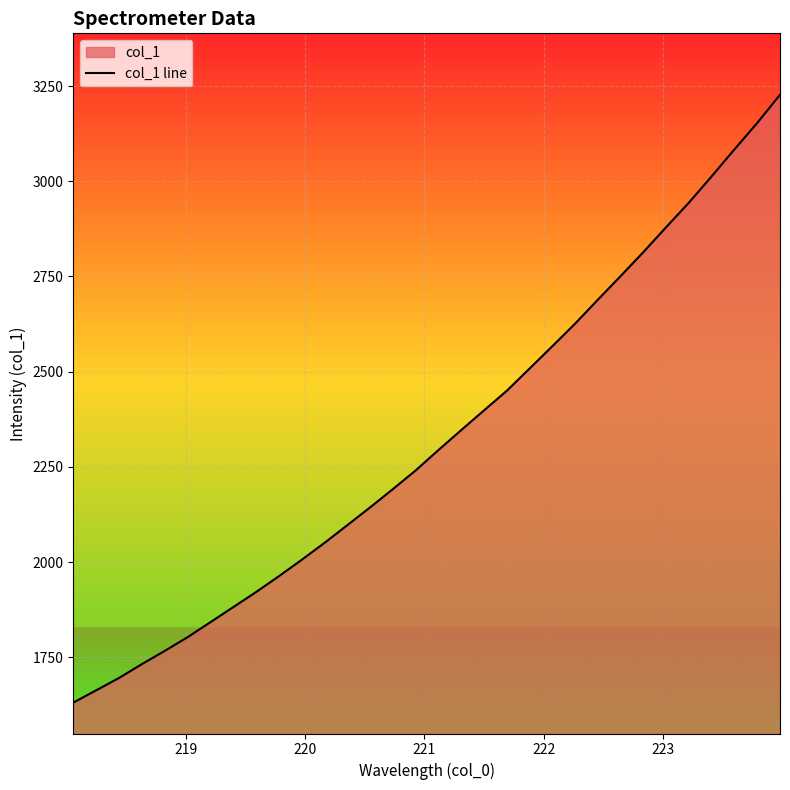

What is the difference between the maximum and minimum values?

1595.9